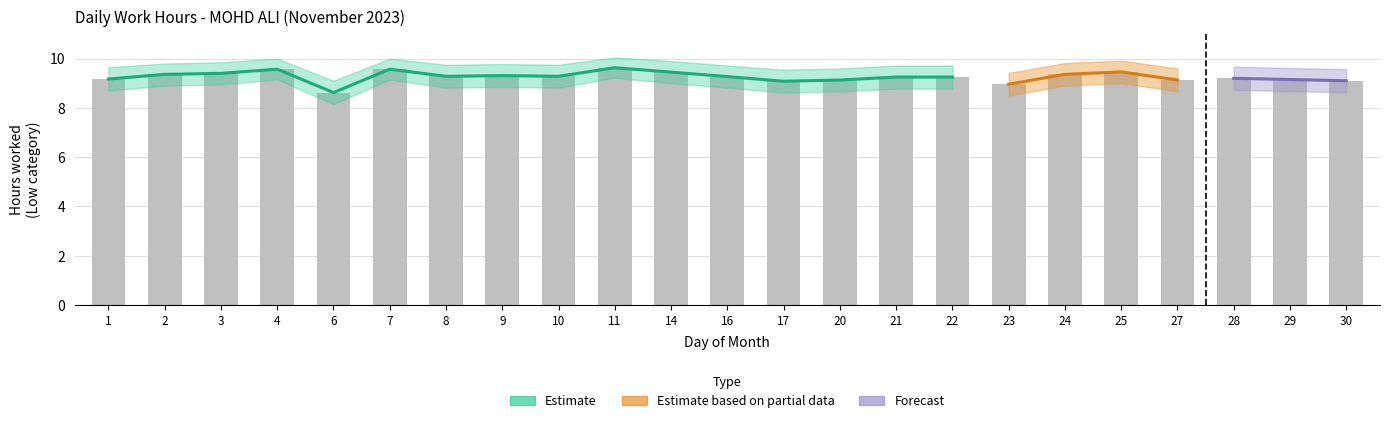

Approximately how many times larger is the value at 4 compared to 29?

1.0